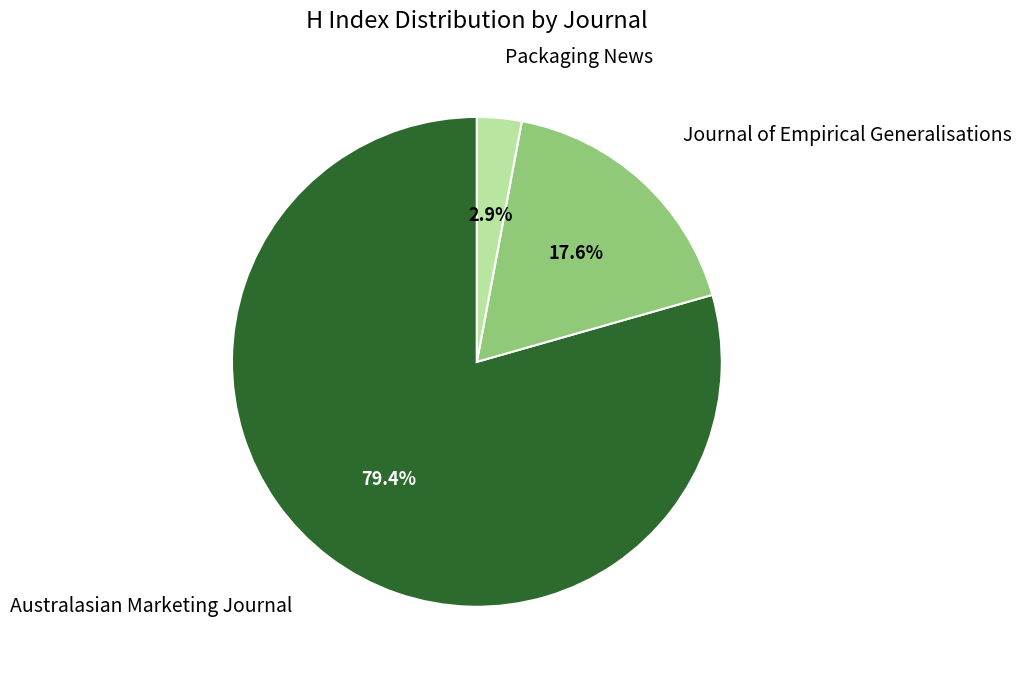

Is there any slice that represents more than half of the pie?

Yes